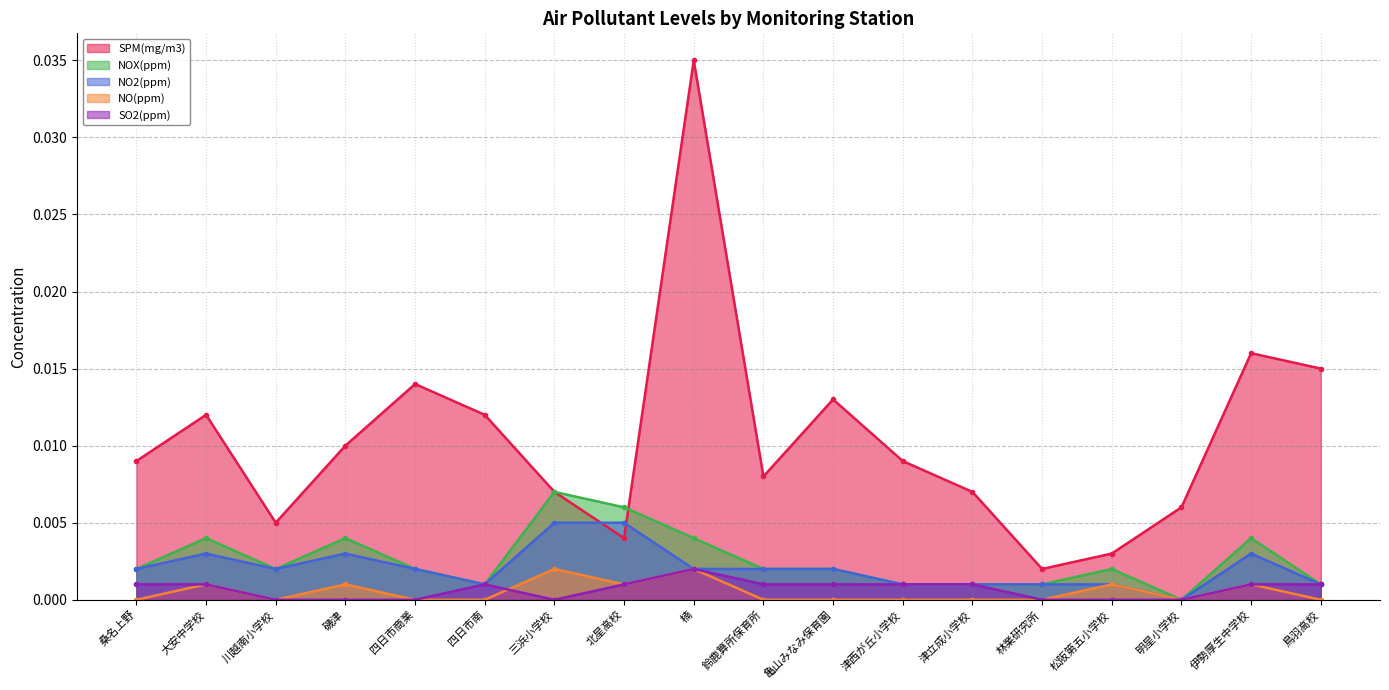

At which category does the chart reach its peak across all series?

楠